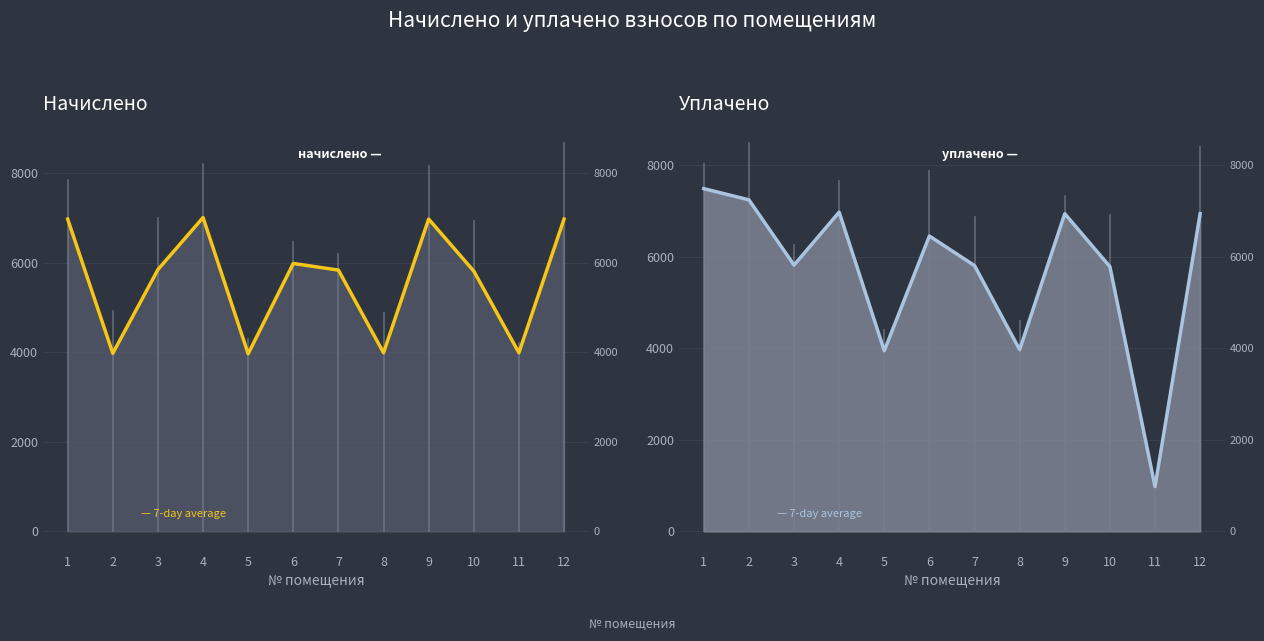

Where do начислено and уплачено first cross each other?

2 and 3